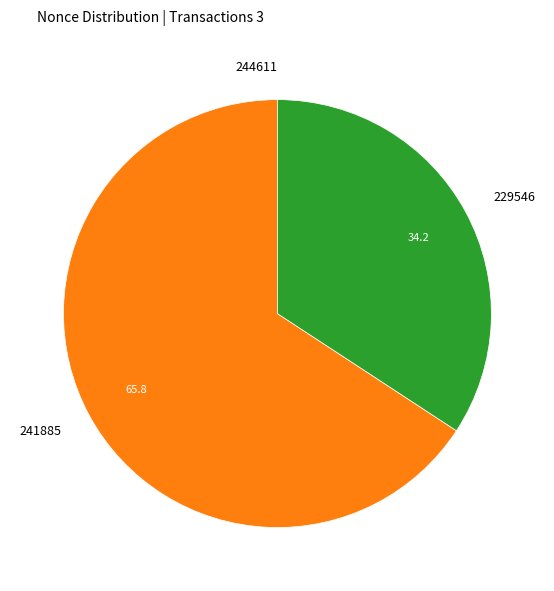

Is there any slice that represents more than half of the pie?

Yes